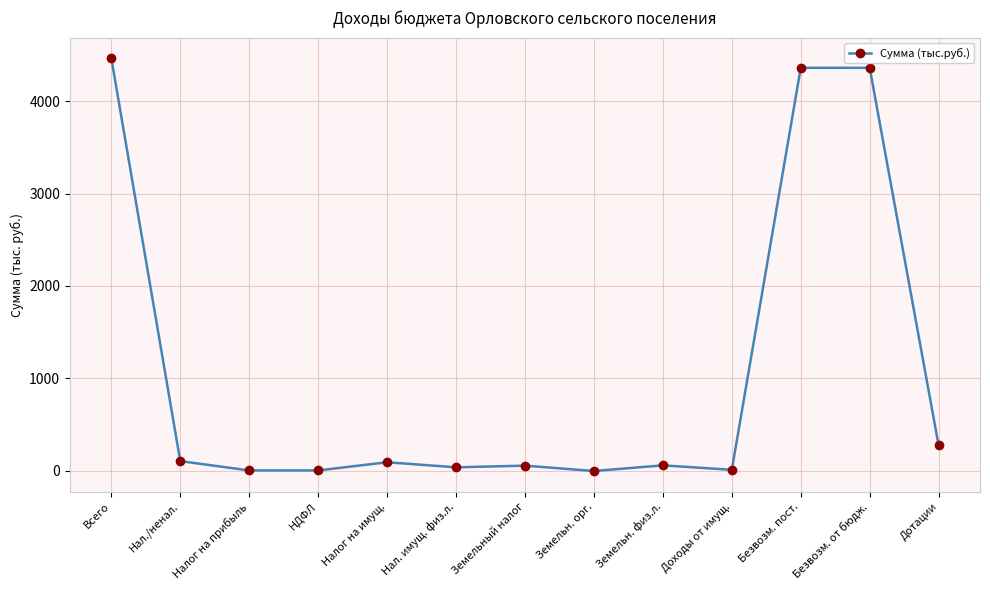

Which label corresponds to the largest value in the chart?

Всего